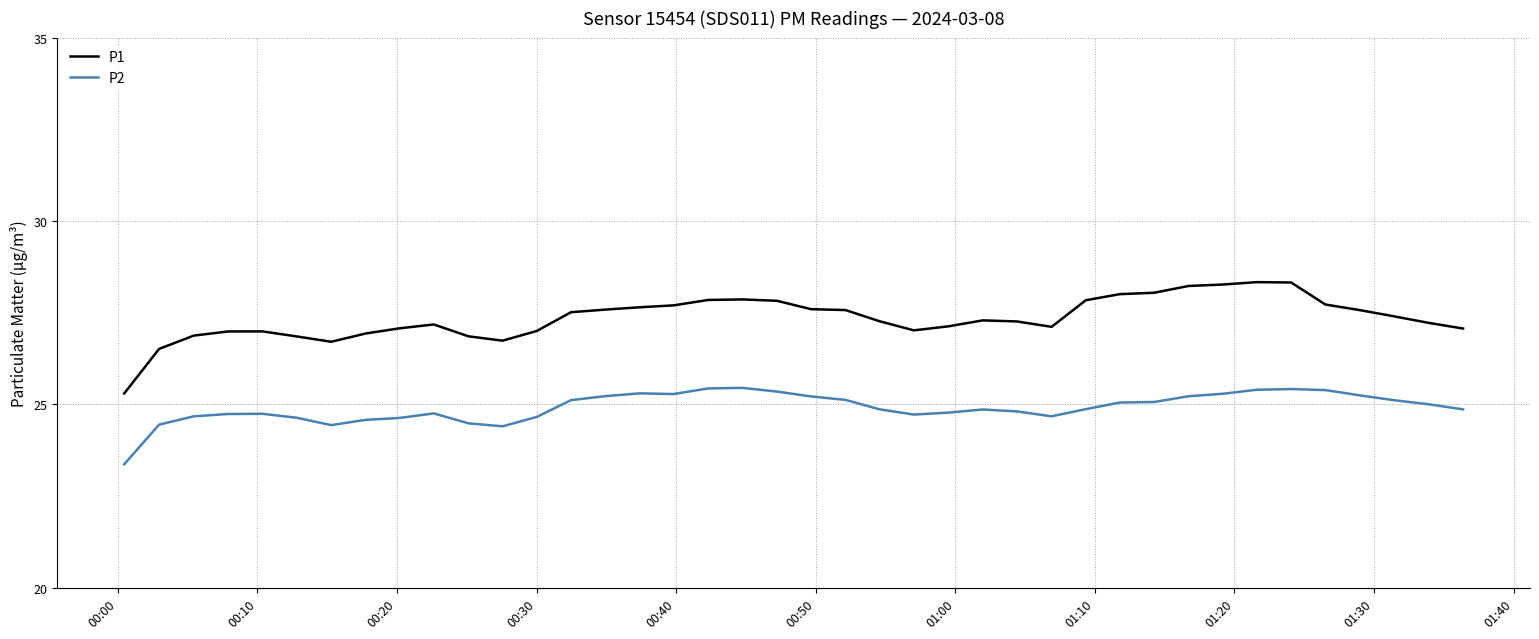

What is the difference between the maximum and minimum values in the P1 series?

3.0